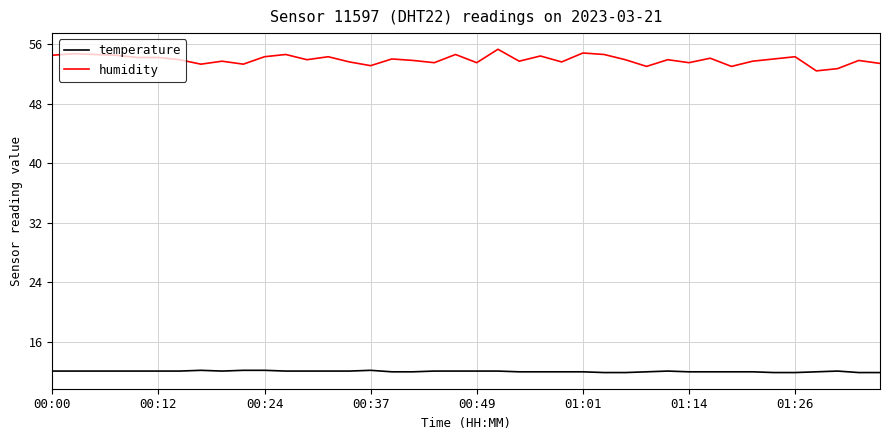

Which series has the largest total across all categories?

humidity